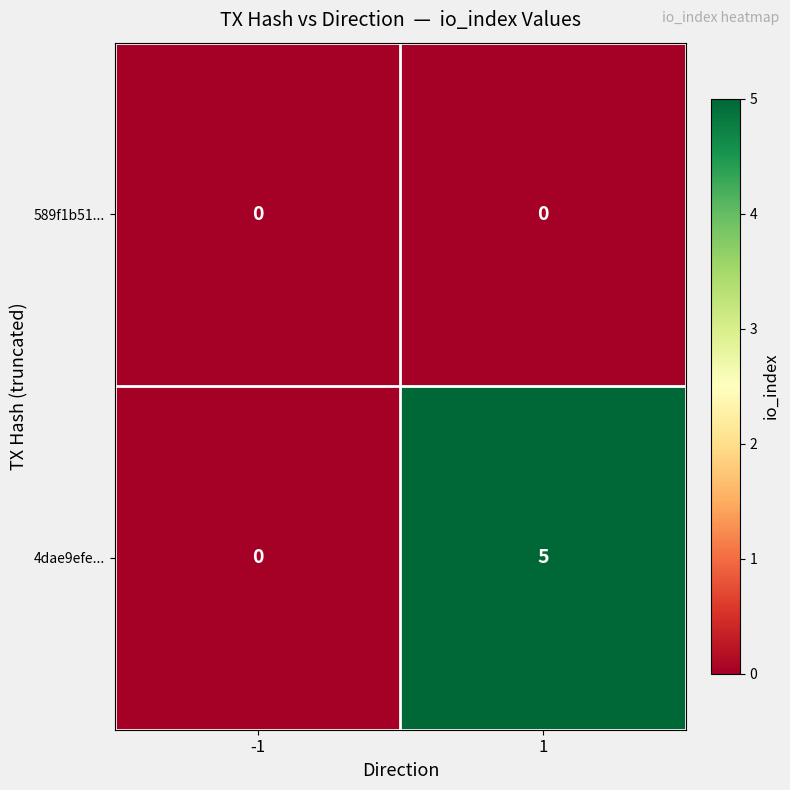

At 1, list the series in order from largest to smallest.

4dae9efe..., 589f1b51...